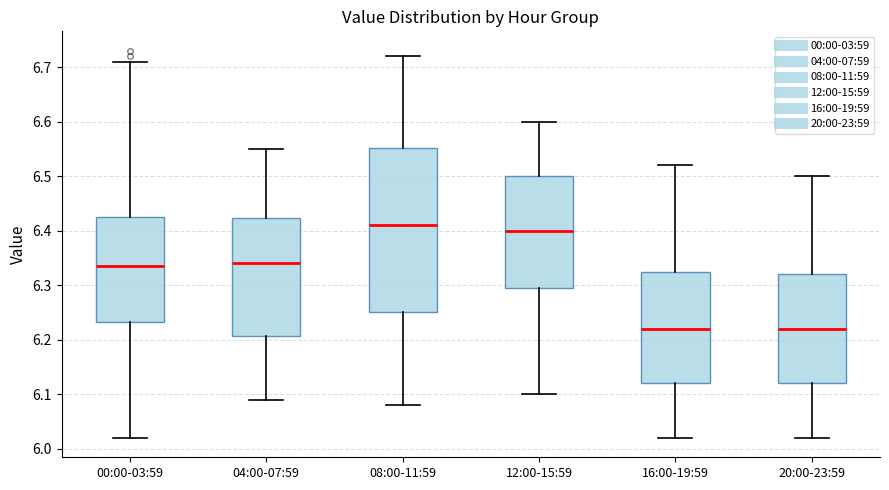

Comparing the boxes themselves (not the whiskers), which one is the tallest?

08:00-11:59